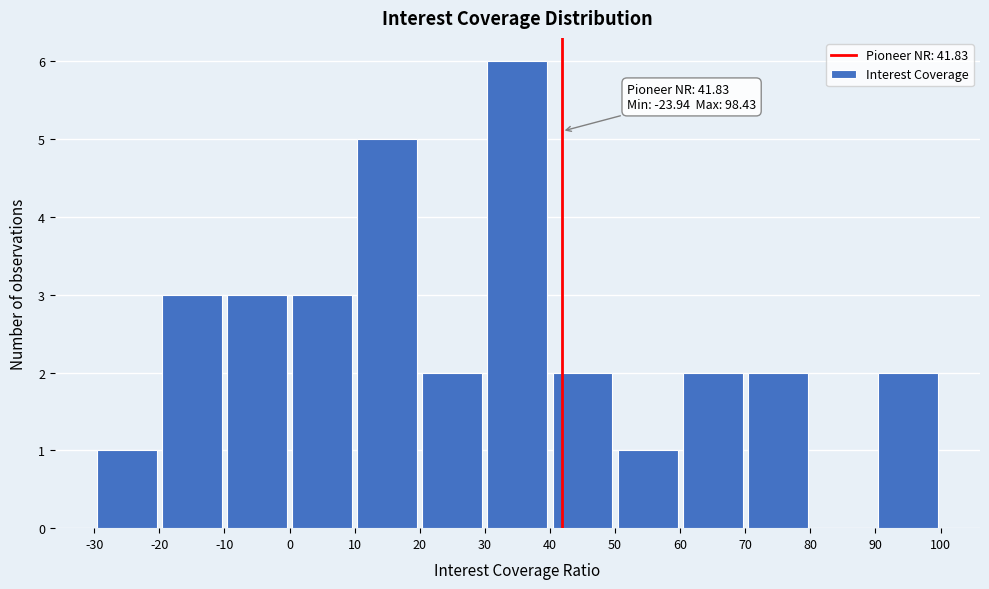

Over which range of the x-axis is the bar tallest?

30 to 40